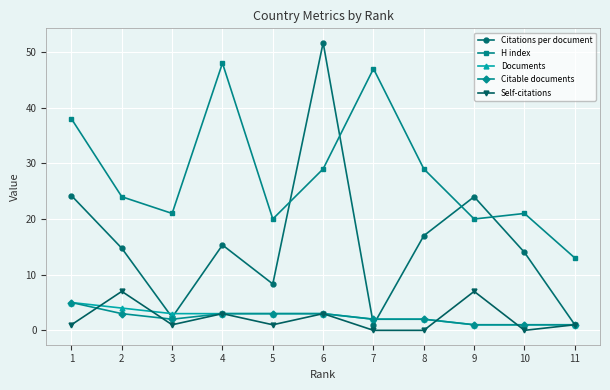

Which series changed the most between 1 and 4?

H index